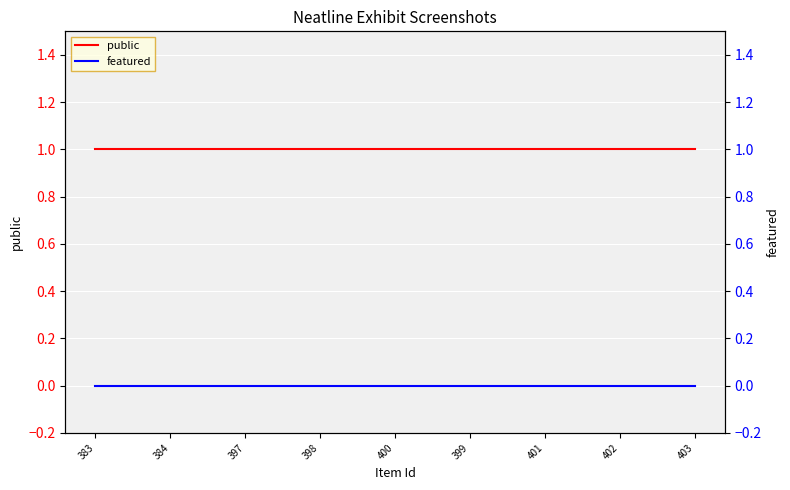

True or false: public has more than 1 points higher than both neighbors.

False